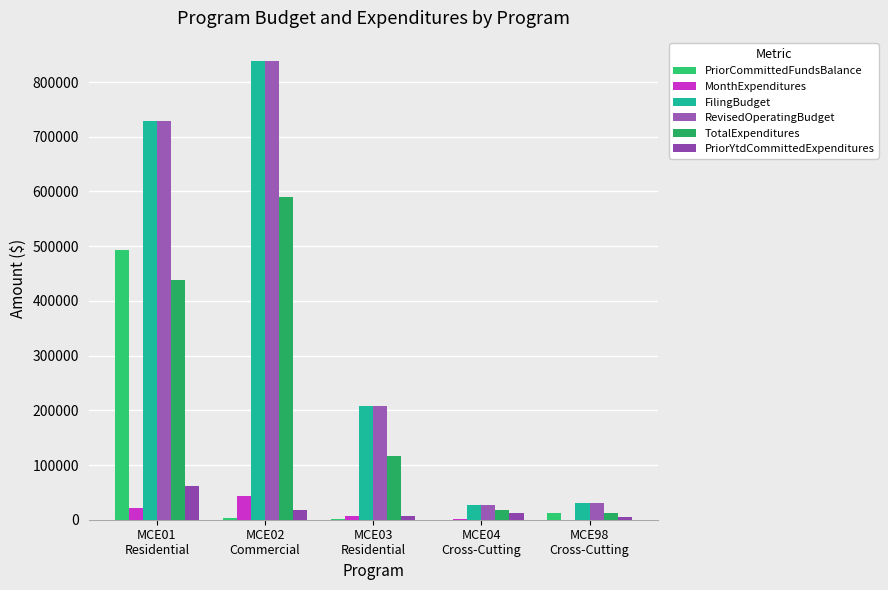

Which series changed the most between MCE01
Residential and MCE02
Commercial?

PriorCommittedFundsBalance